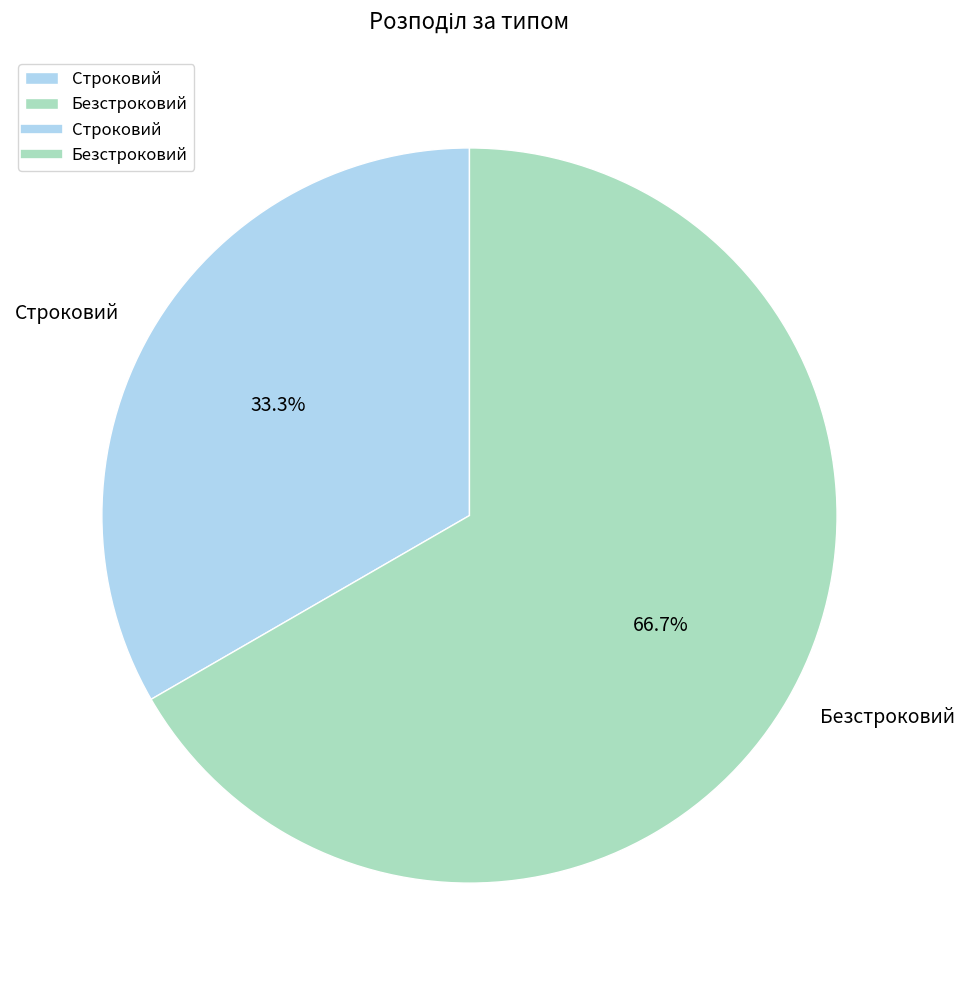

Does any single category account for the majority?

Yes